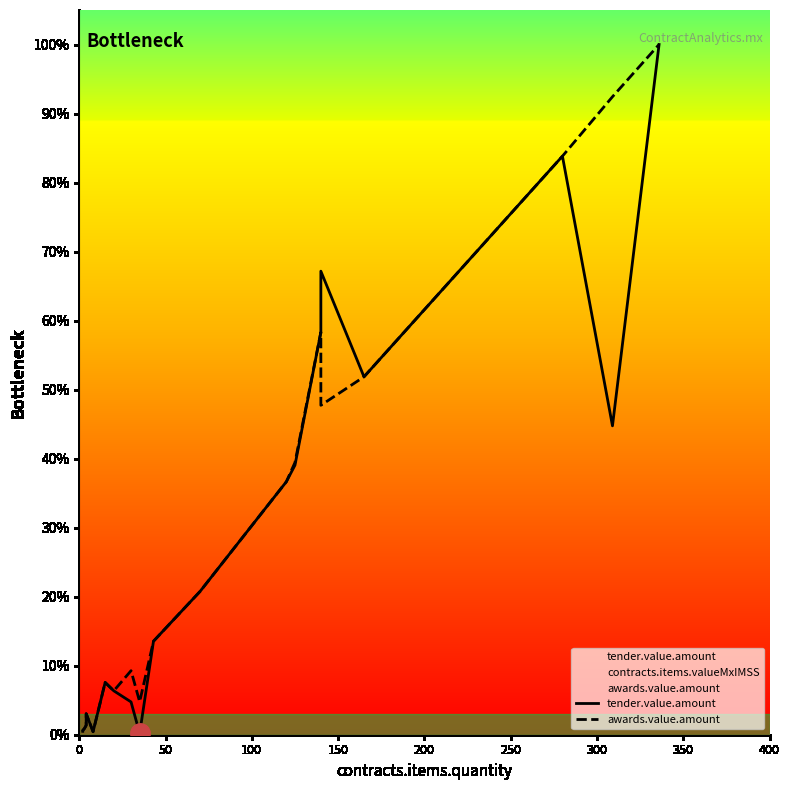

How many data points in awards.value.amount are less than 13?

10